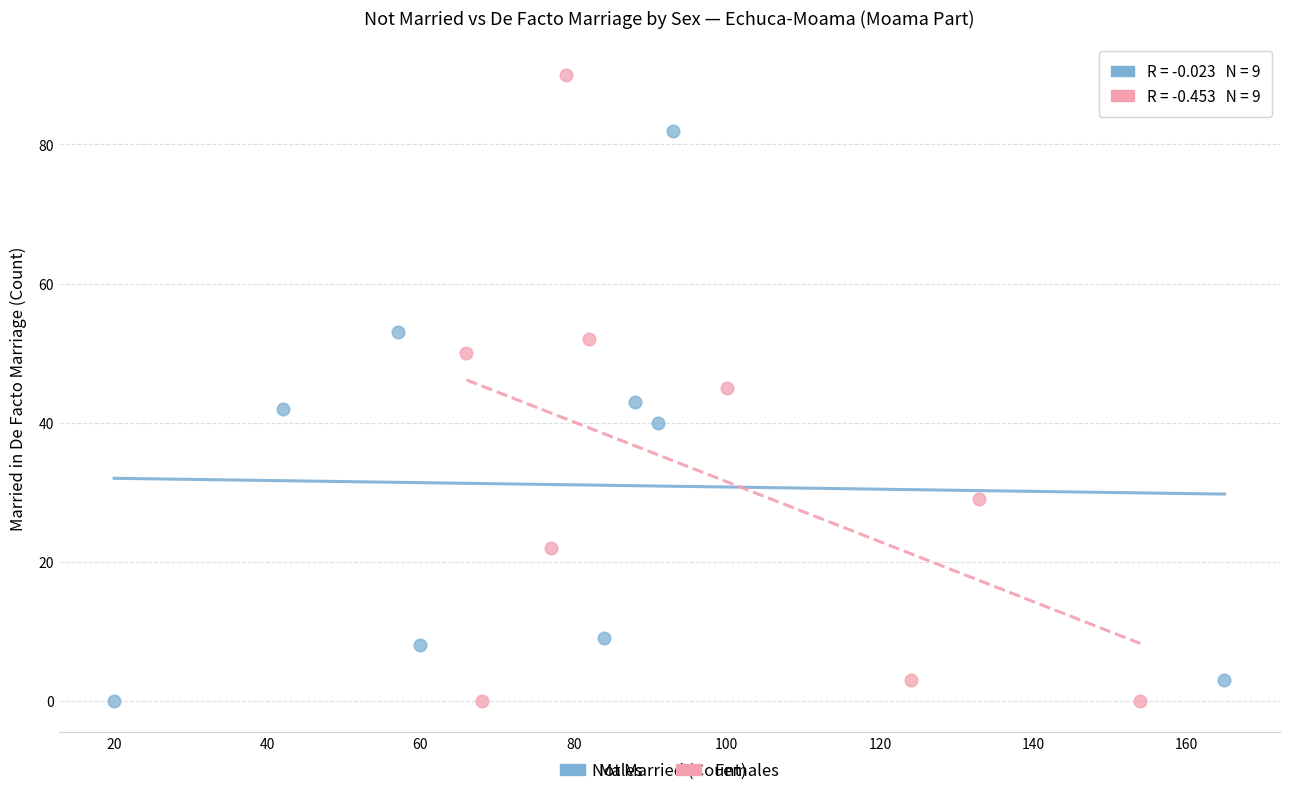

Which series reaches the maximum Y coordinate?

Females